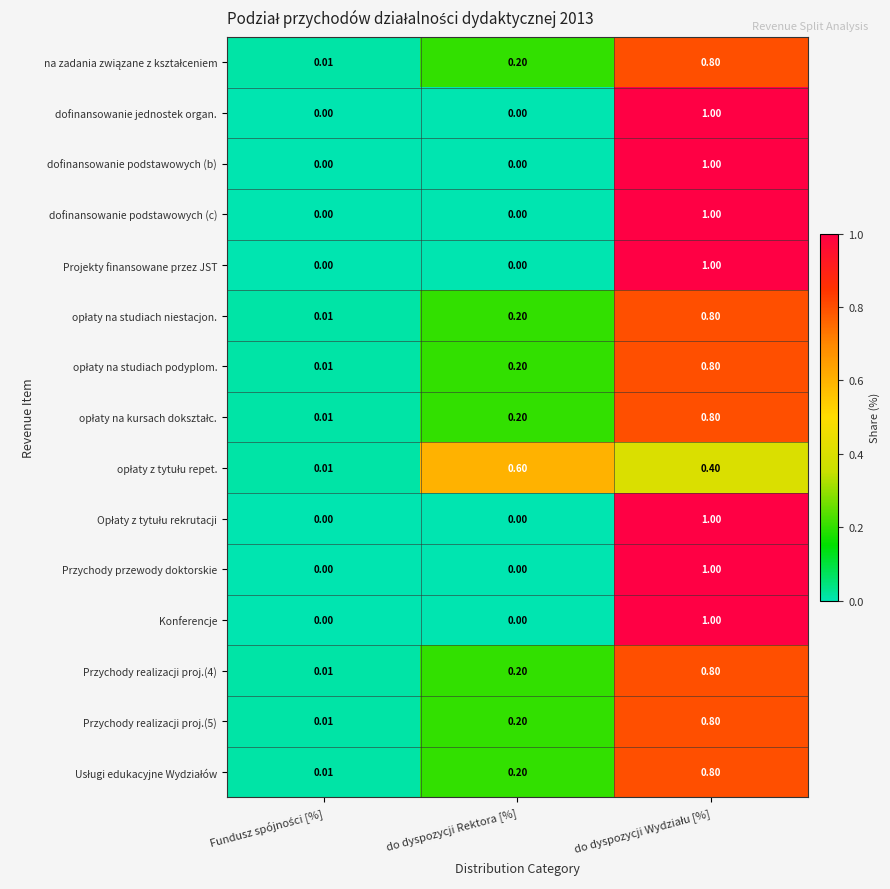

How many series are shown in this chart?

15